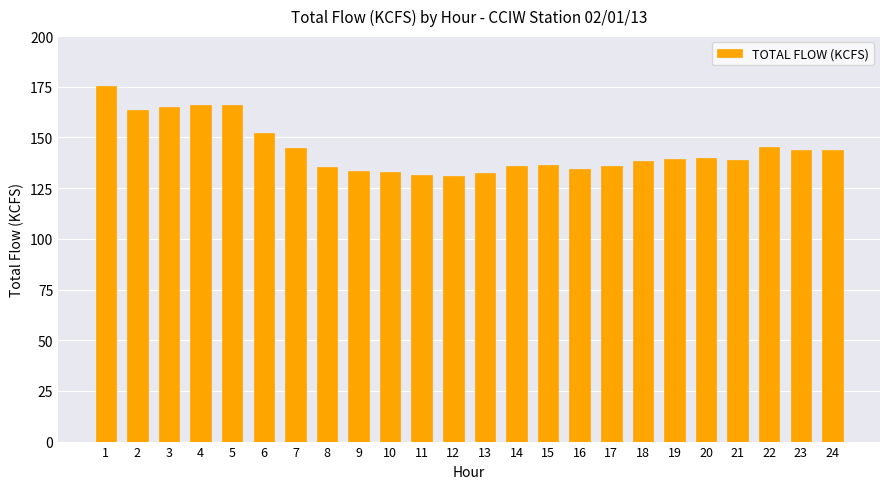

What is the difference between the second highest and minimum values?

35.0